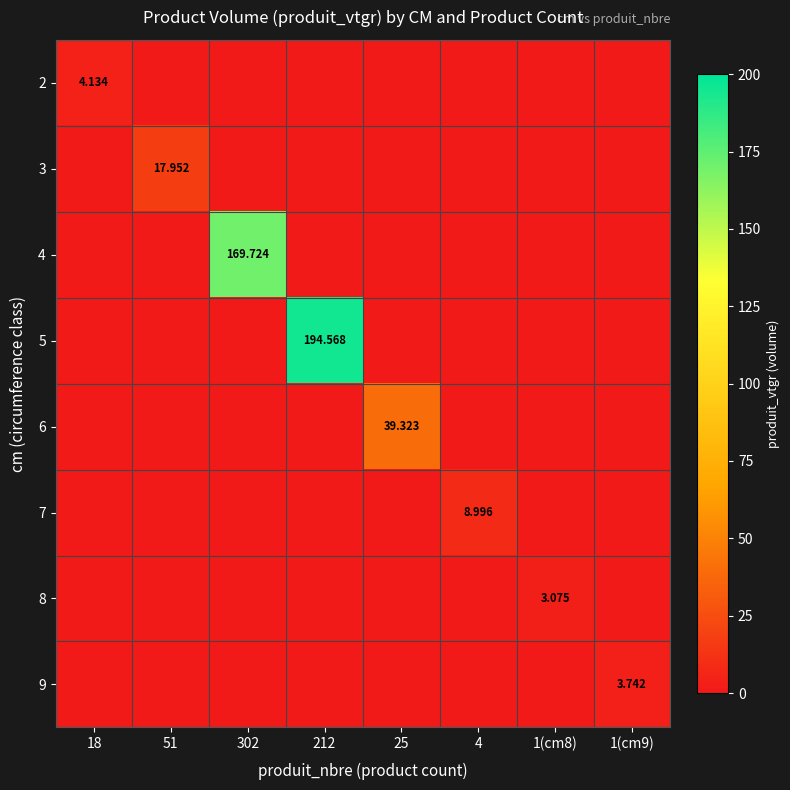

Which series changed the most between 25 and 4?

6